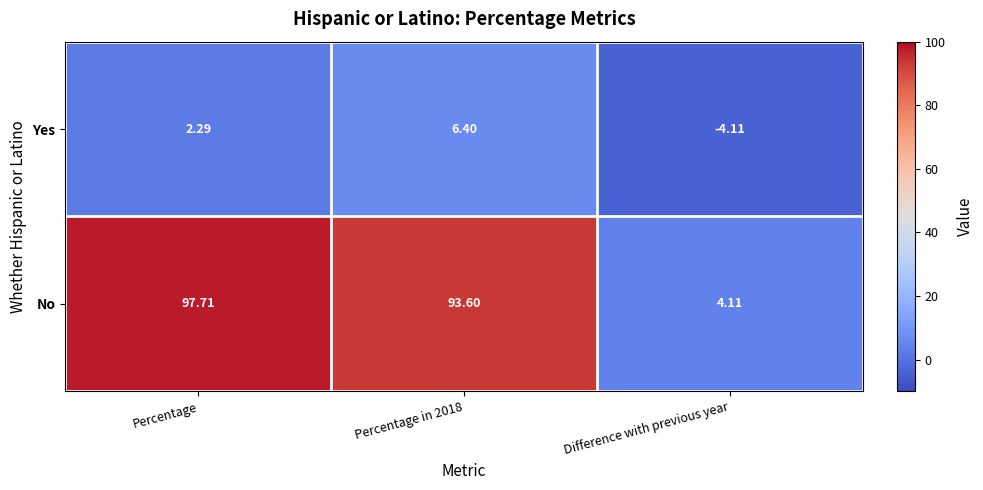

Rank the series by their maximum value, from lowest to highest.

Yes, No